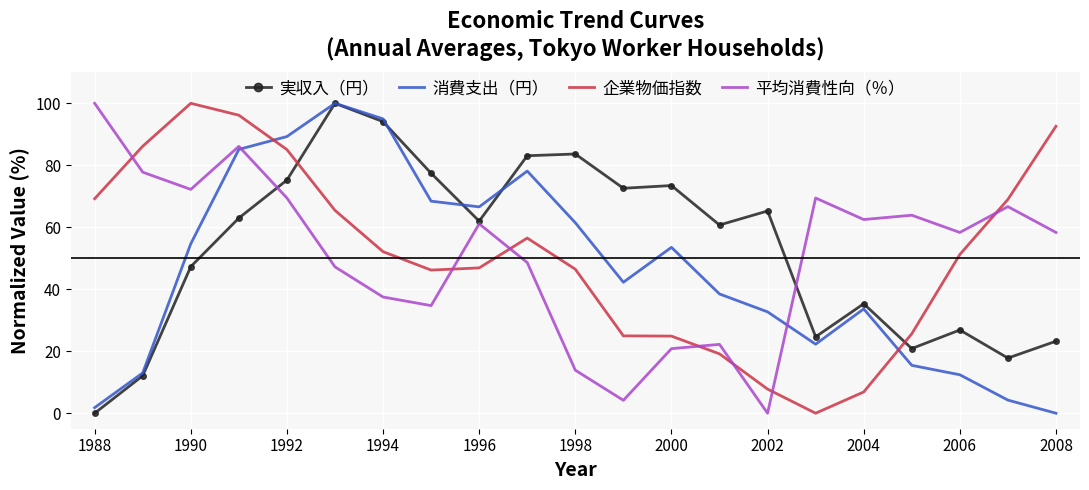

What is the greatest value displayed?

100.0